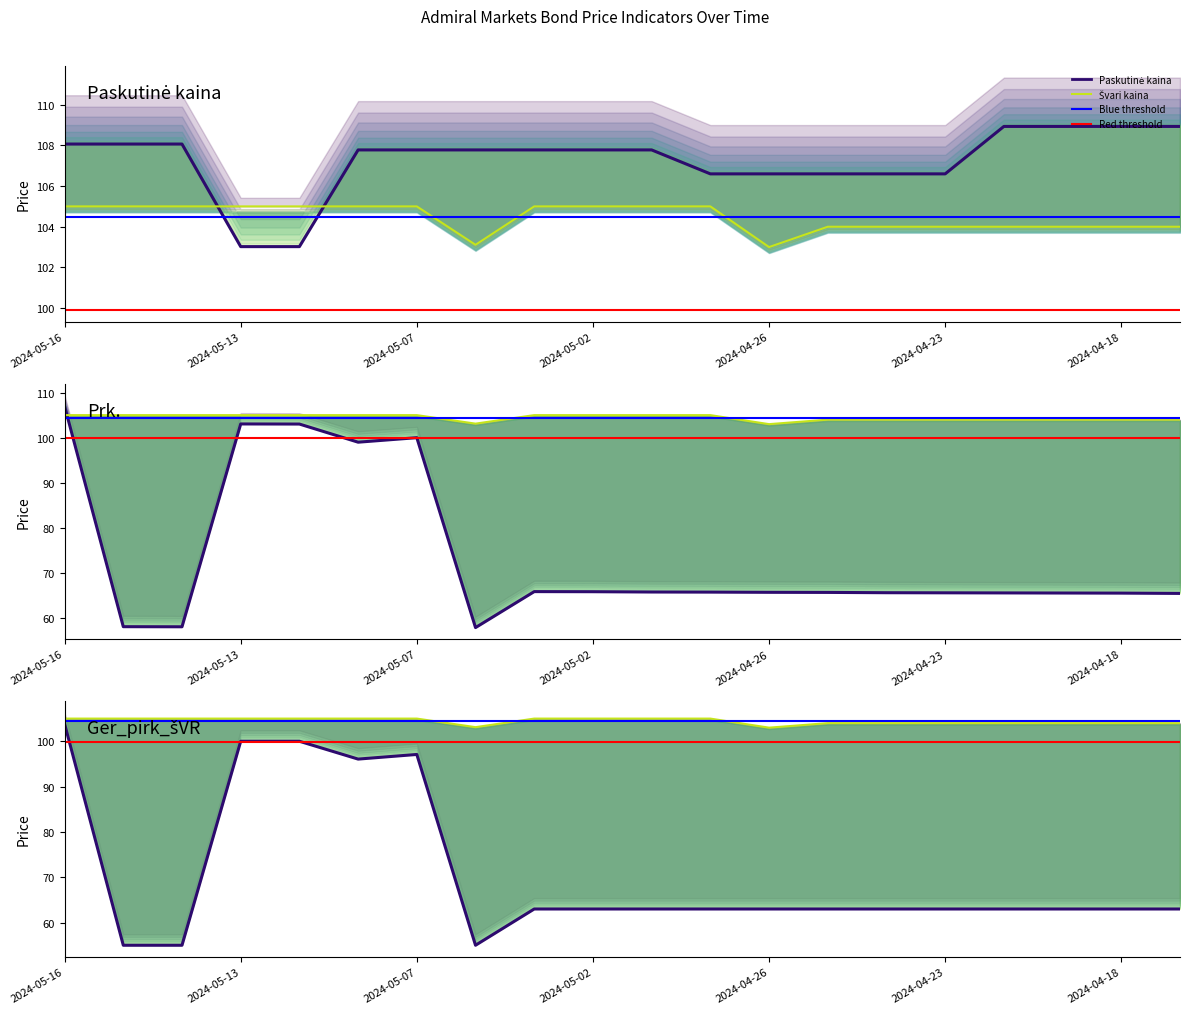

What is the greatest value displayed?

108.9